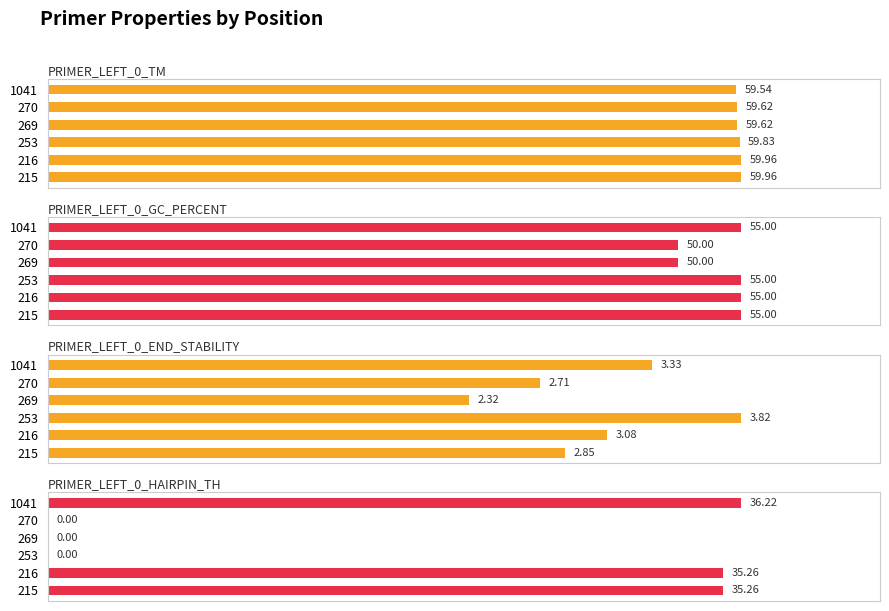

Is it true that PRIMER_LEFT_0_END_STABILITY equals 1.5 at 215?

False